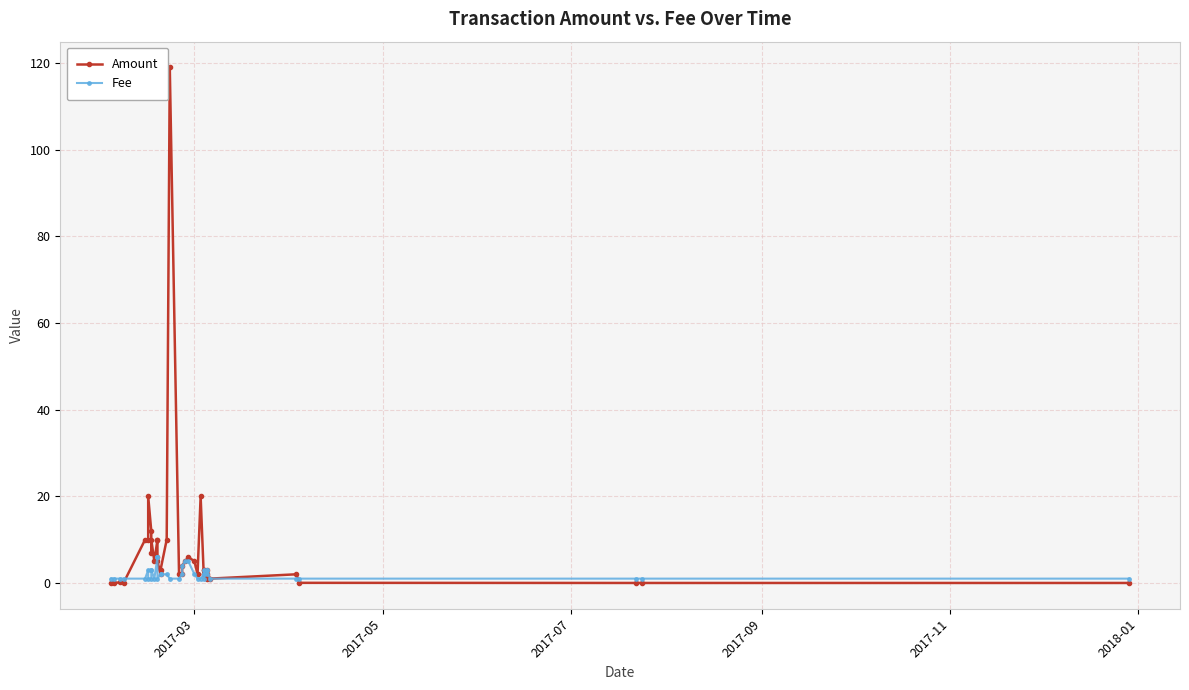

After their last crossing, which series has the higher values: Amount or Fee?

Fee